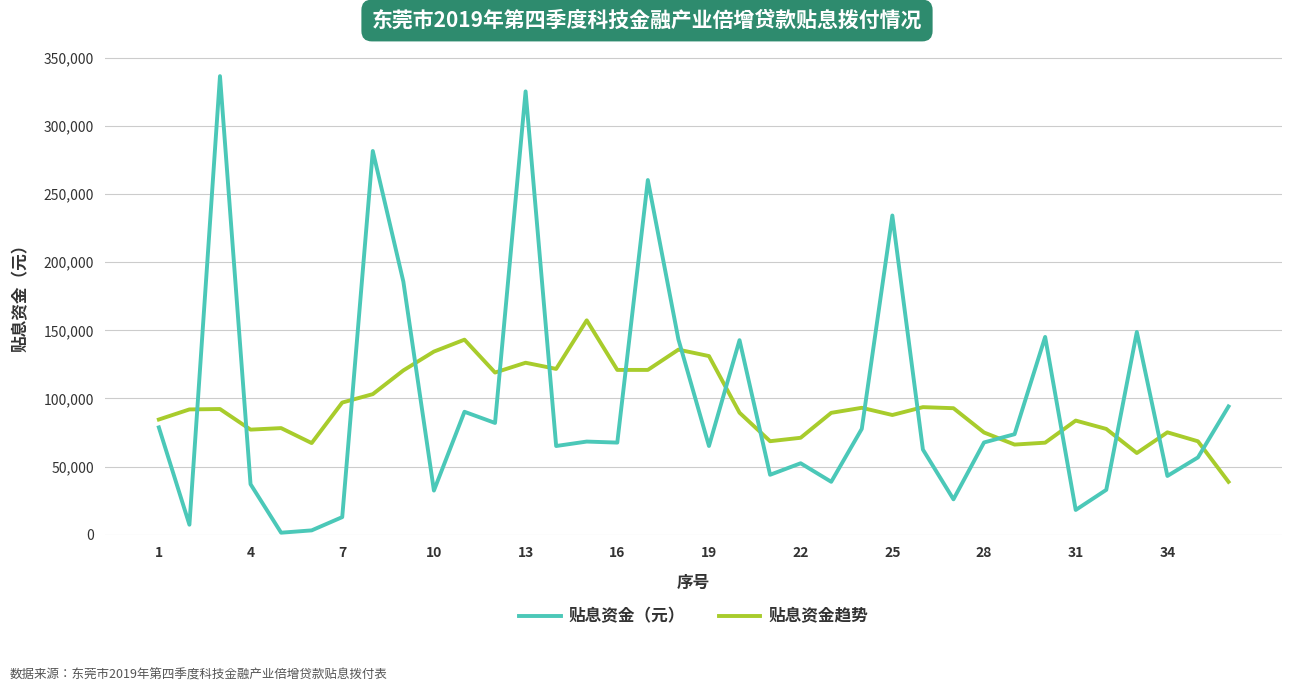

How many series are shown in this chart?

2